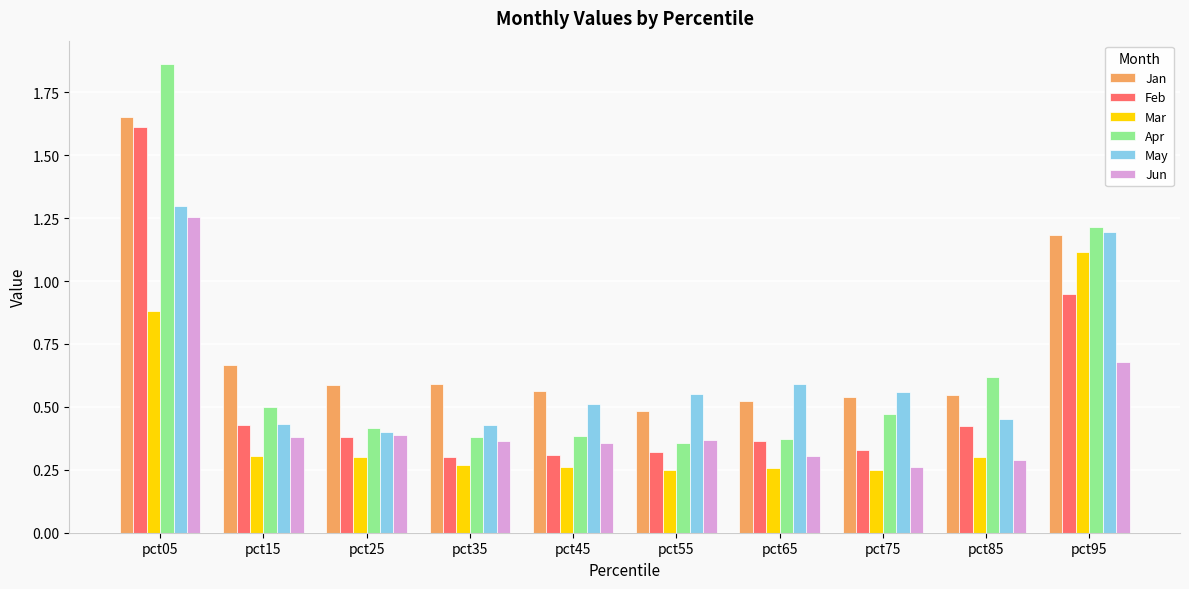

At how many categories does at least one series exceed 0?

10